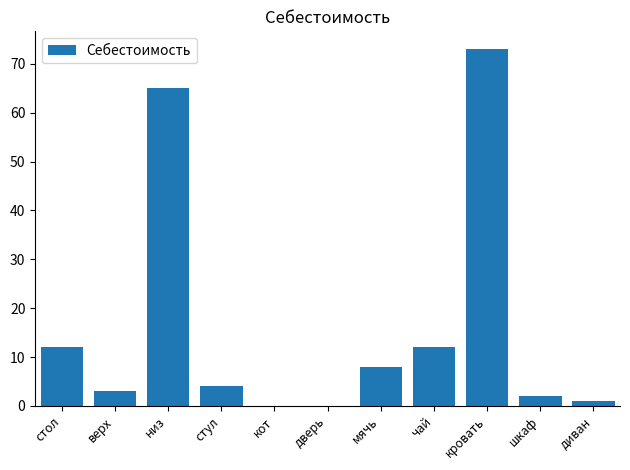

Which category has the highest value across all series?

кровать